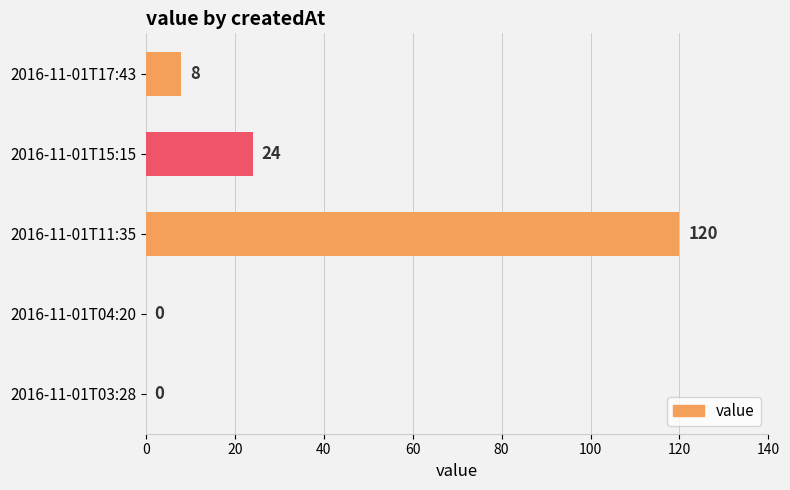

What is the greatest value displayed?

120